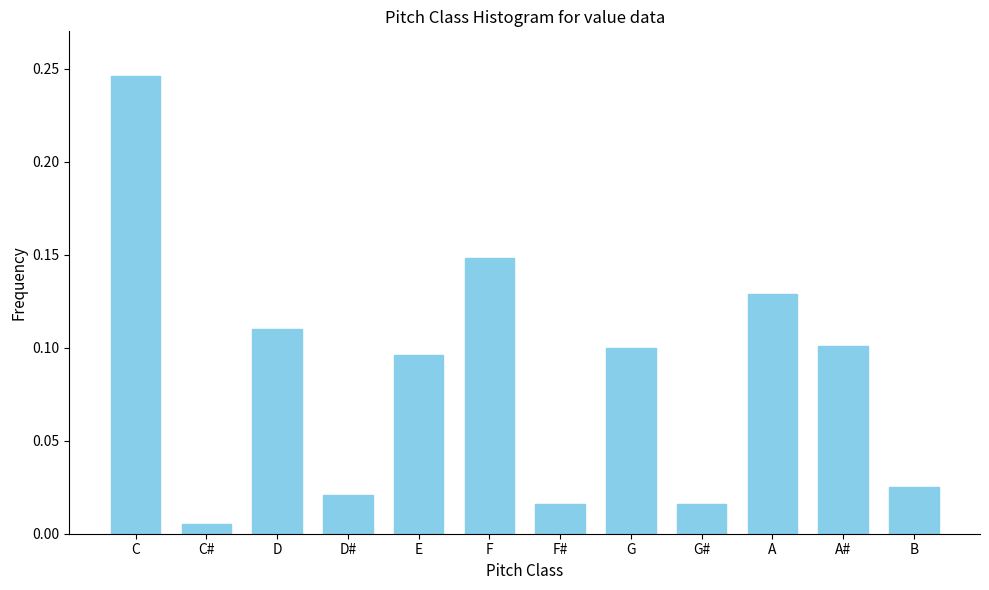

Which has a higher value, C or F#?

C